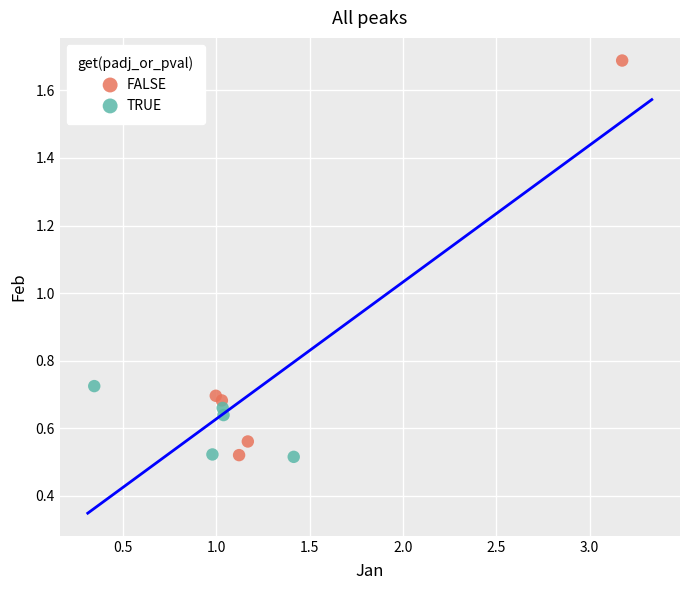

Which series contains the highest Y value?

FALSE